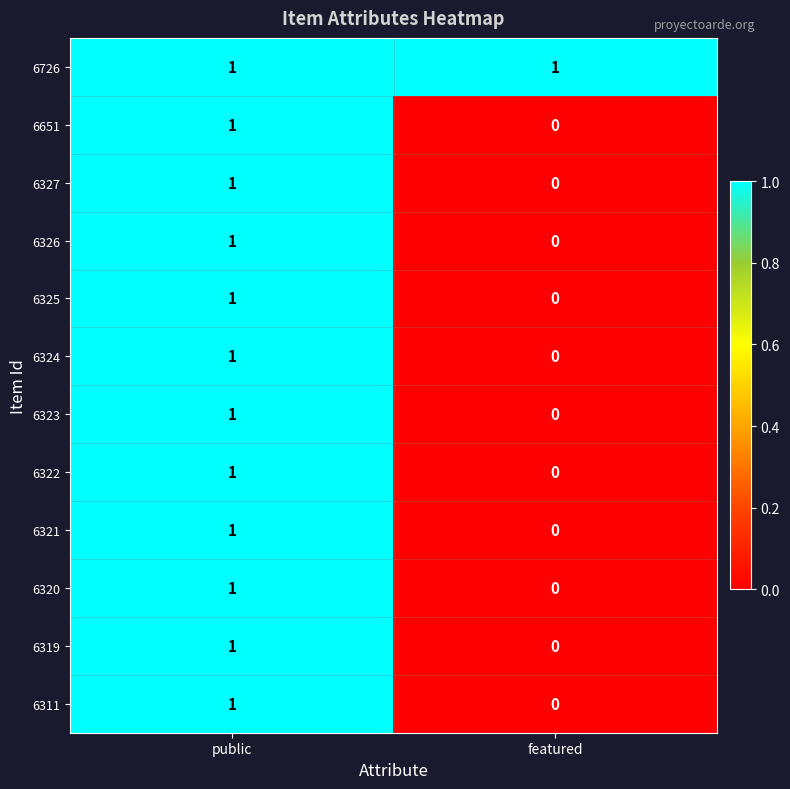

Rank the categories by 6320 value from lowest to highest.

featured, public